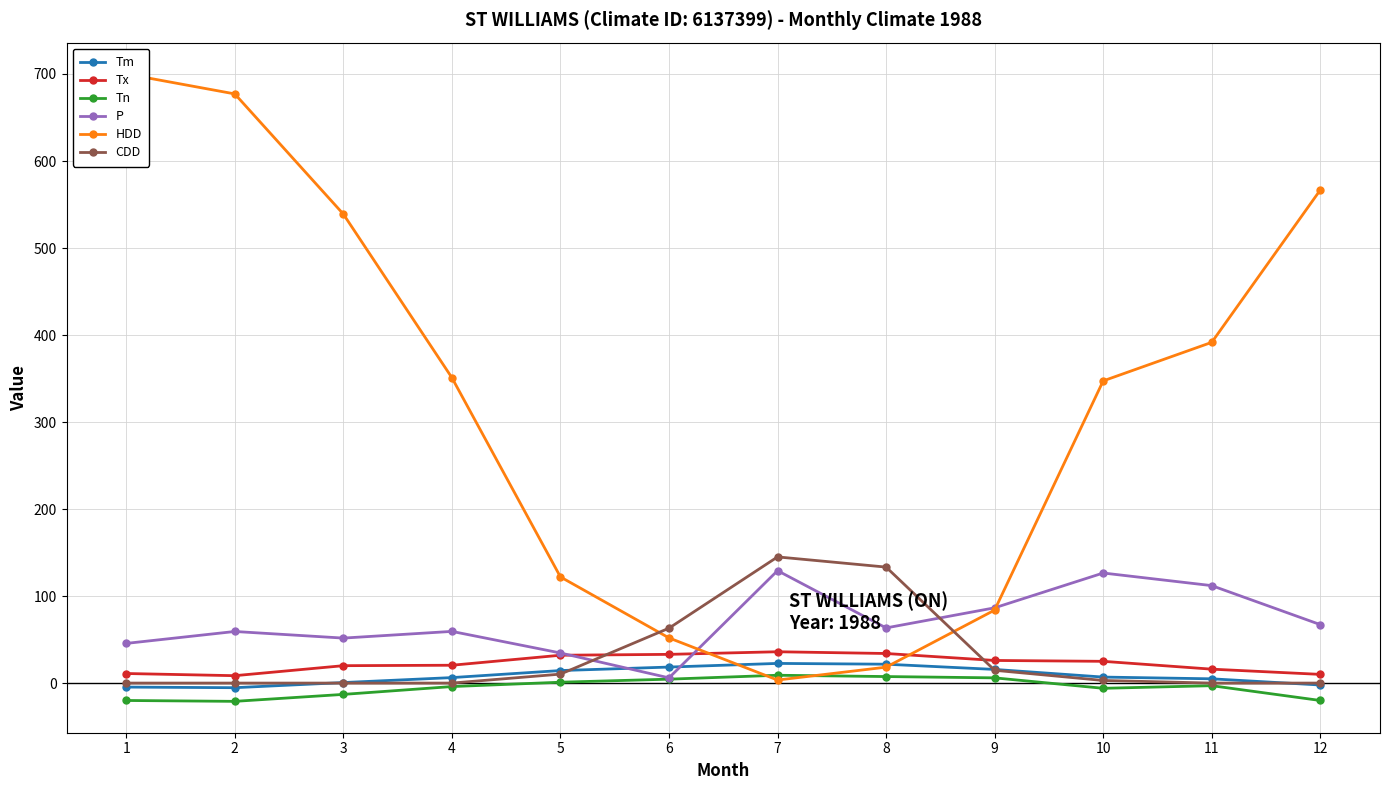

Where is the first local maximum for Tn?

7